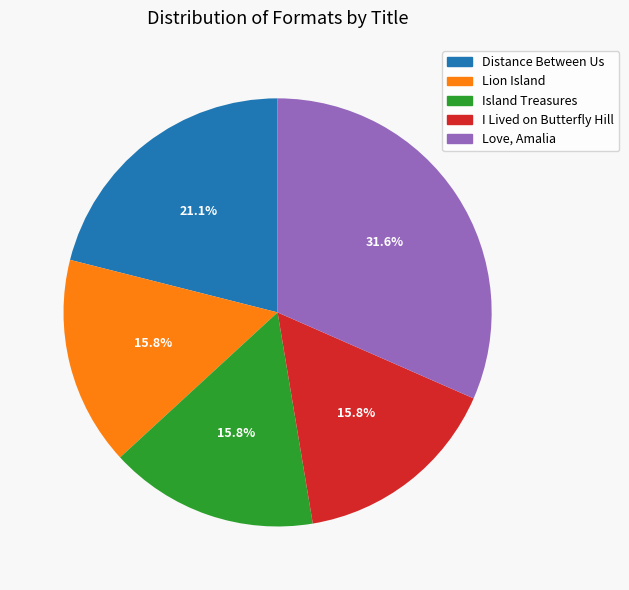

True or false: Love, Amalia accounts for 45% of the total.

False